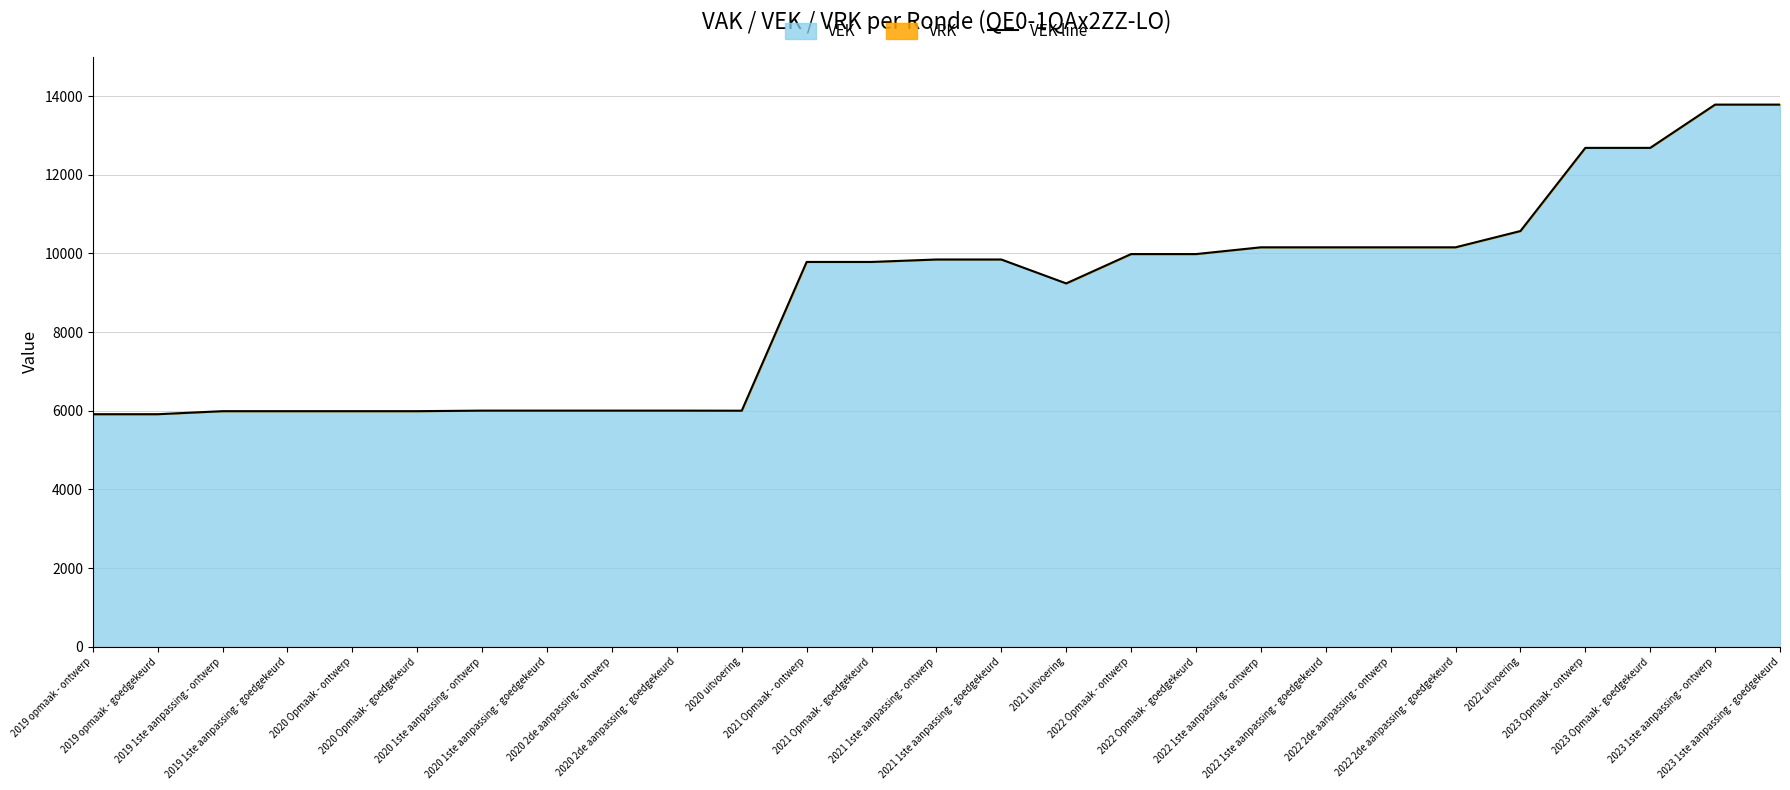

The value at 2019 1ste aanpassing - ontwerp is 5990. True or false?

True